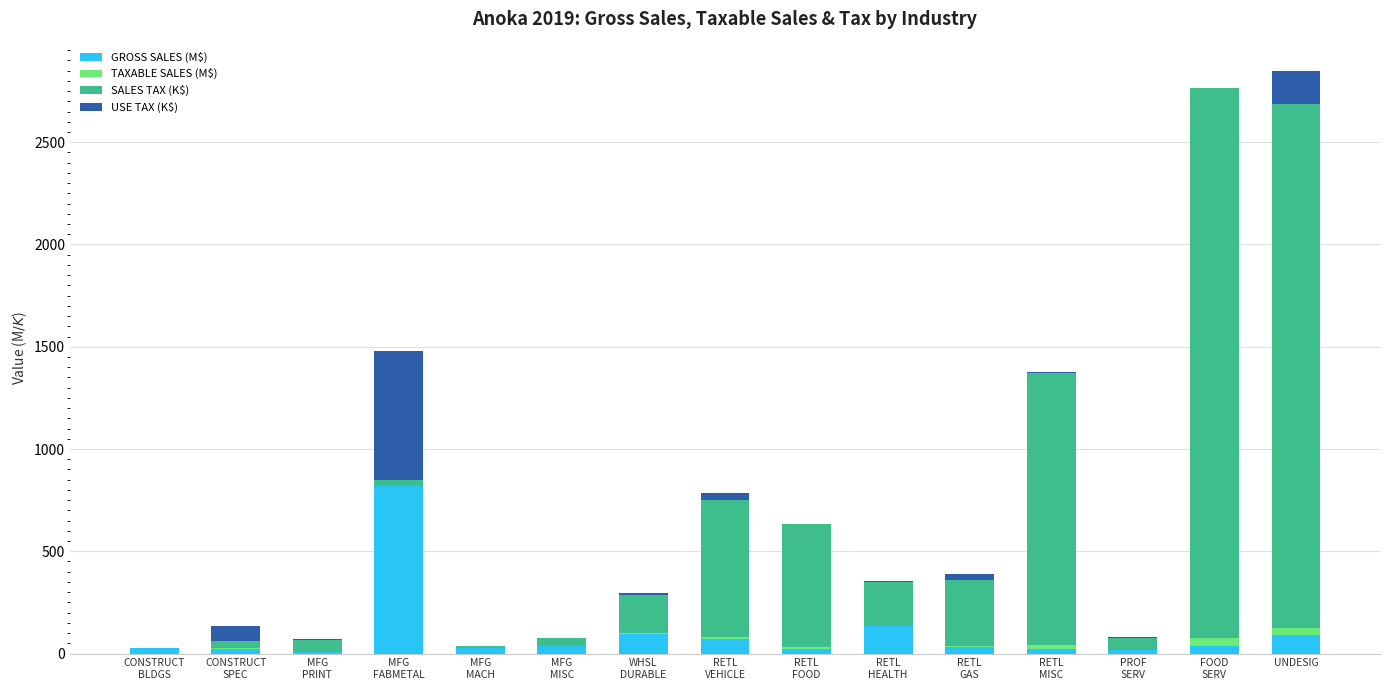

Does the chart contain stacked bars?

Yes